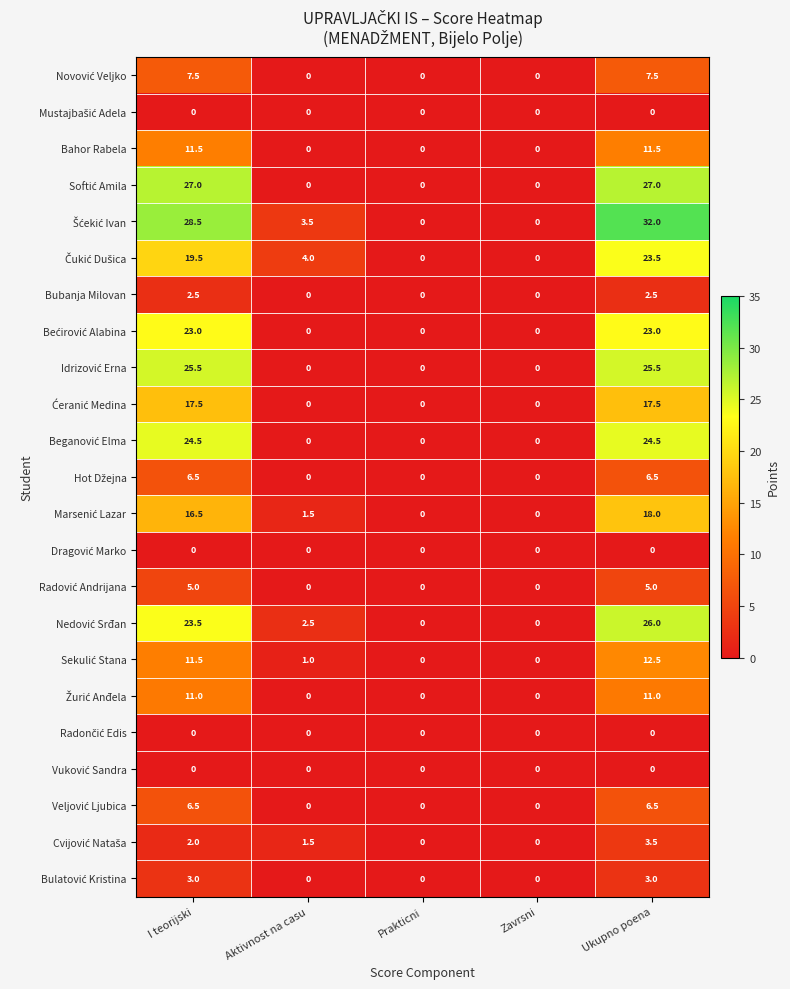

At which category does the chart reach its peak across all series?

Ukupno poena